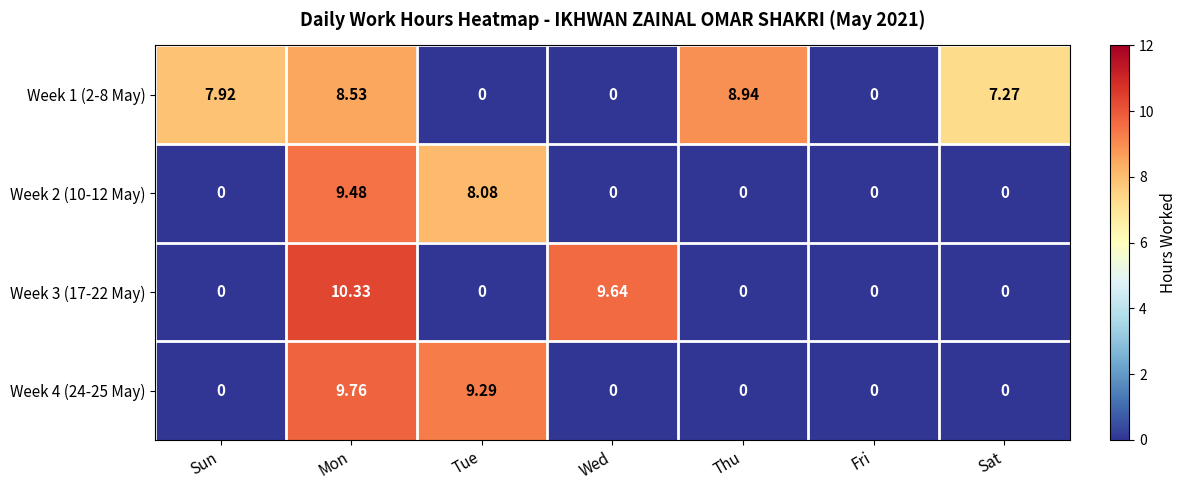

List the series in order of their peak value, highest first.

Week 3 (17-22 May), Week 4 (24-25 May), Week 2 (10-12 May), Week 1 (2-8 May)